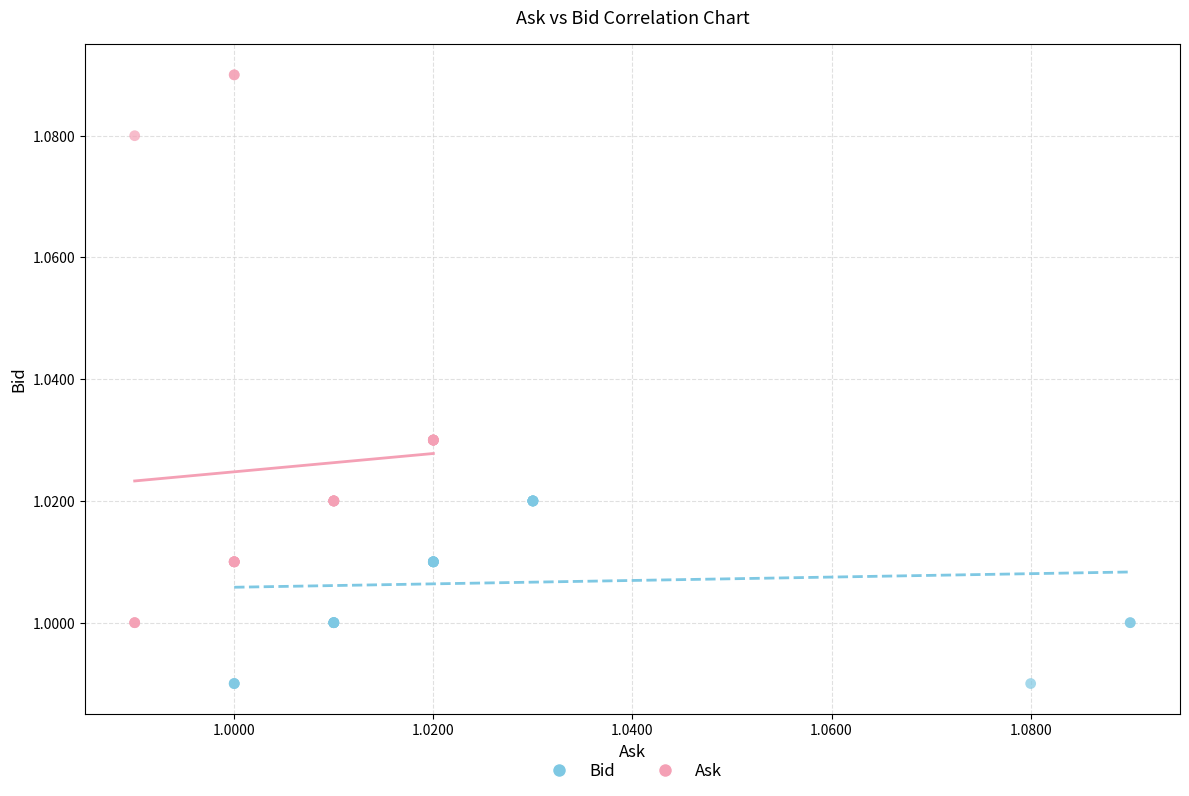

Which series has the largest Y range (max minus min)?

Ask